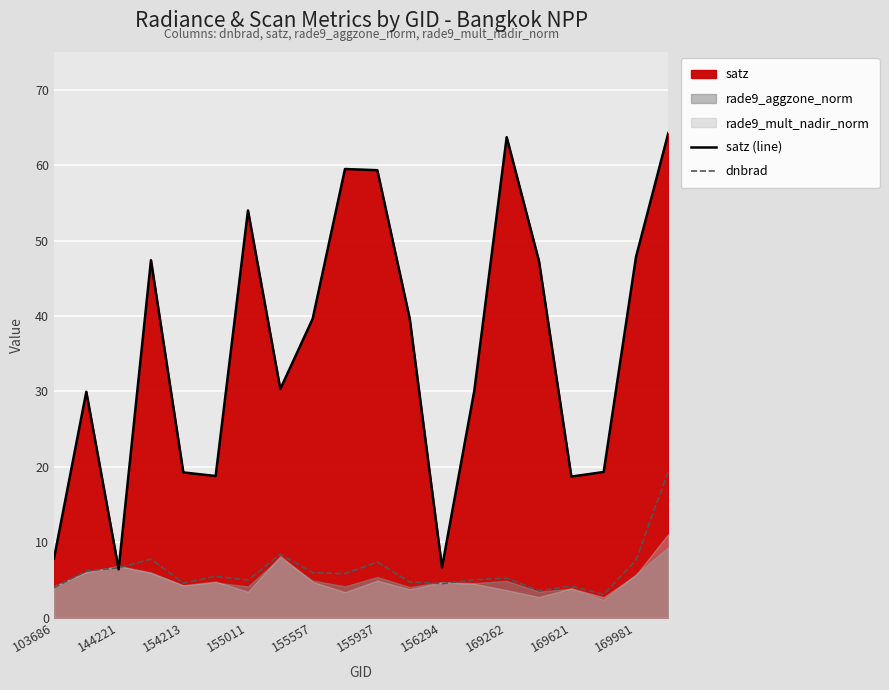

Is it true that satz (line) equals 13.1 at 103686?

False